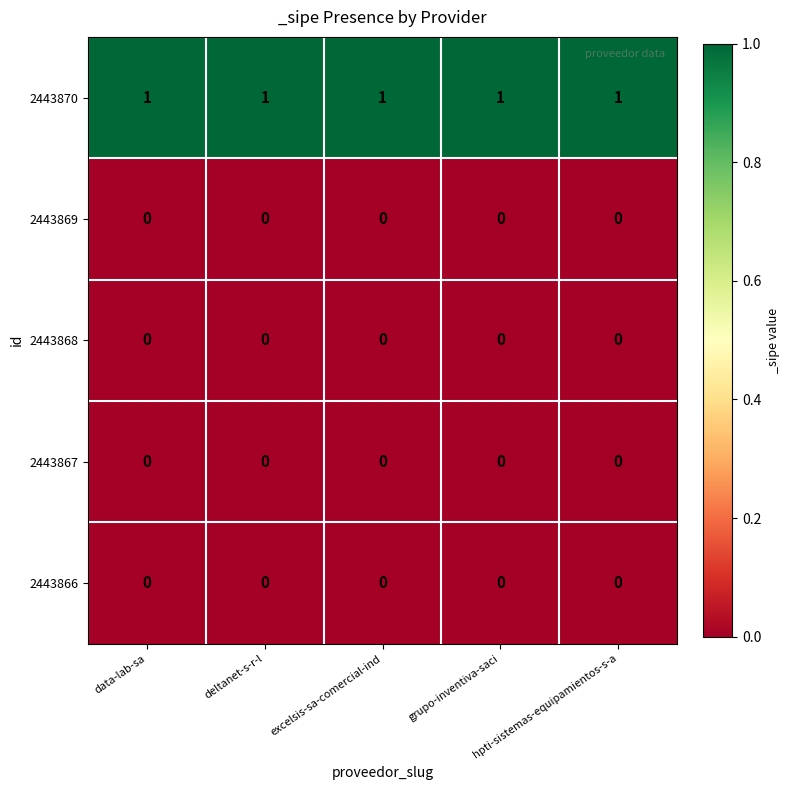

What is the total value across all series at deltanet-s-r-l?

1